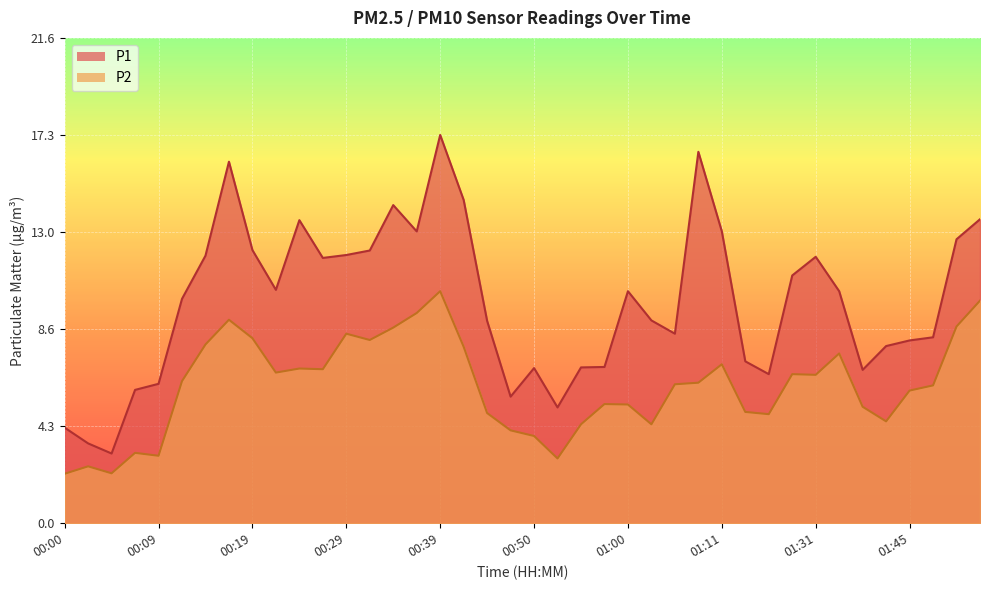

Is the value of P2 at 01:47 greater than the value of P1 at 00:50?

No